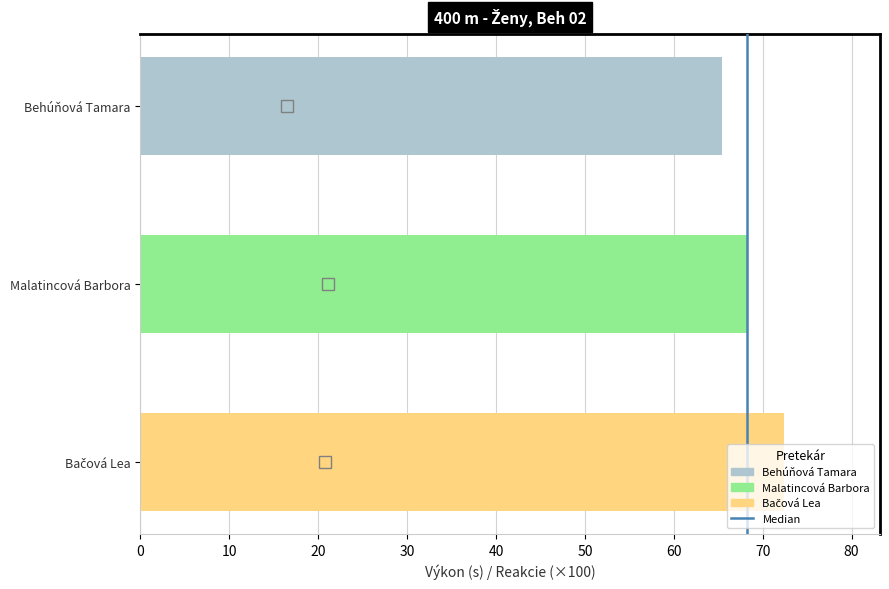

Is it true that the value at Malatincová Barbora is 26.4?

False